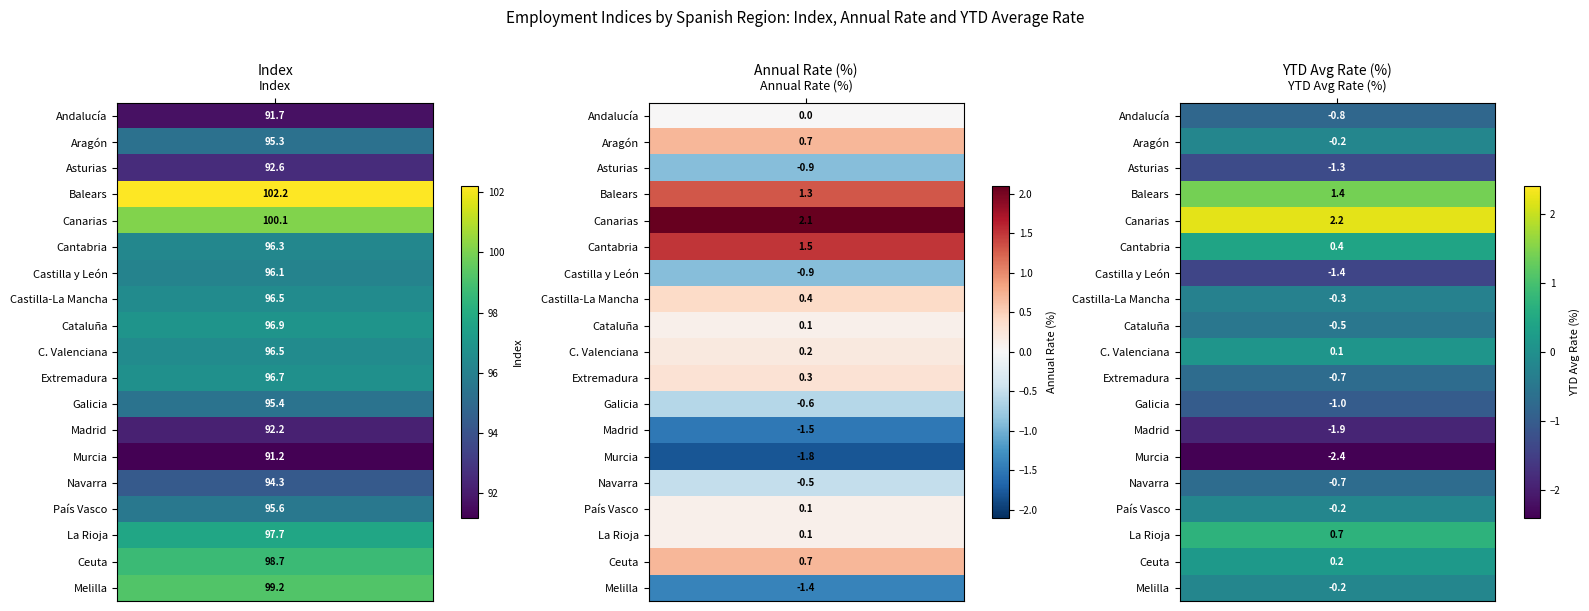

What is the maximum value shown in the chart?

102.2